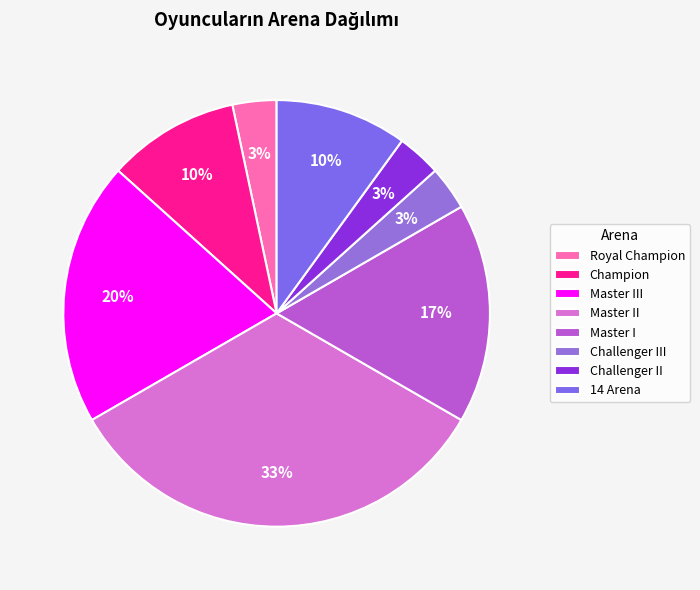

To the nearest percent, what is the average slice percentage?

12%